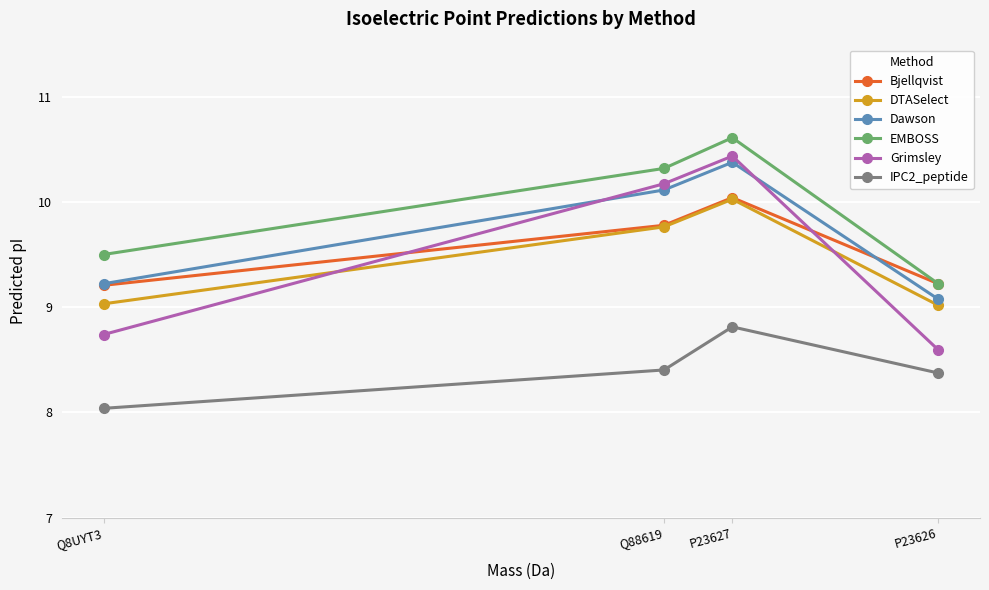

Reading left to right, list all the values displayed in this chart.

Bjellqvist: 9.2	9.8	10.0	9.2
DTASelect: 9.0	9.8	10.0	9.0
Dawson: 9.2	10.1	10.4	9.1
EMBOSS: 9.5	10.3	10.6	9.2
Grimsley: 8.7	10.2	10.4	8.6
IPC2_peptide: 8.0	8.4	8.8	8.4